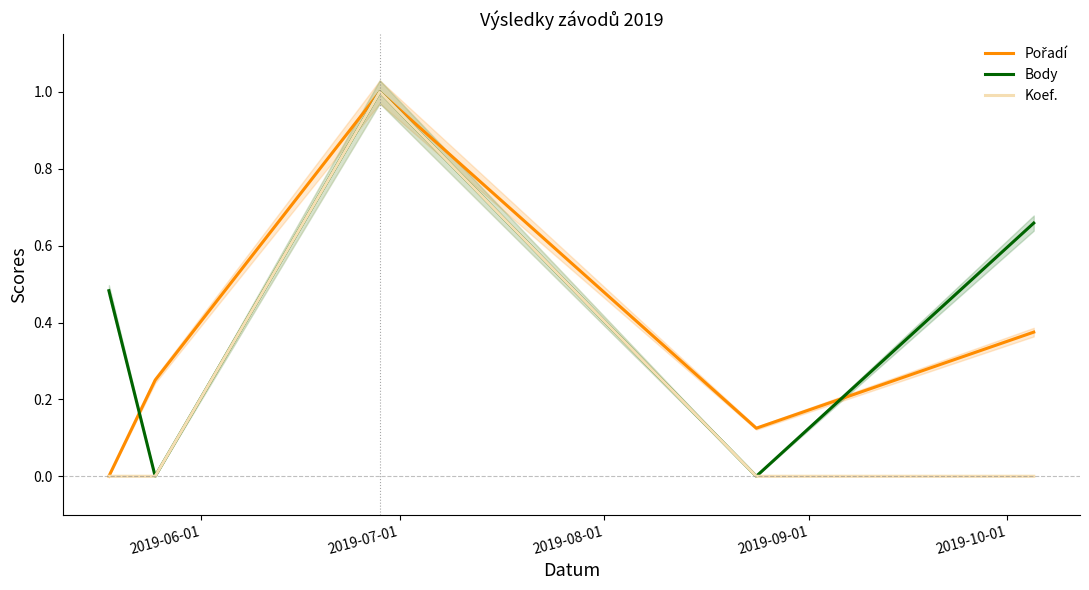

List the series in order of their peak value, lowest first.

Koef., Pořadí, Body